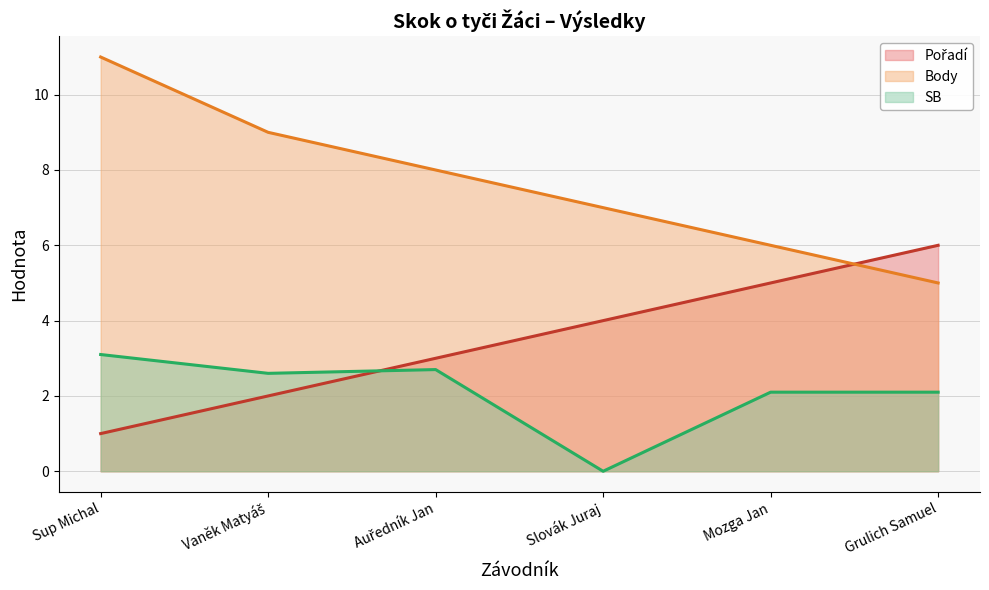

How many interior local peaks does the SB (line) series have?

1